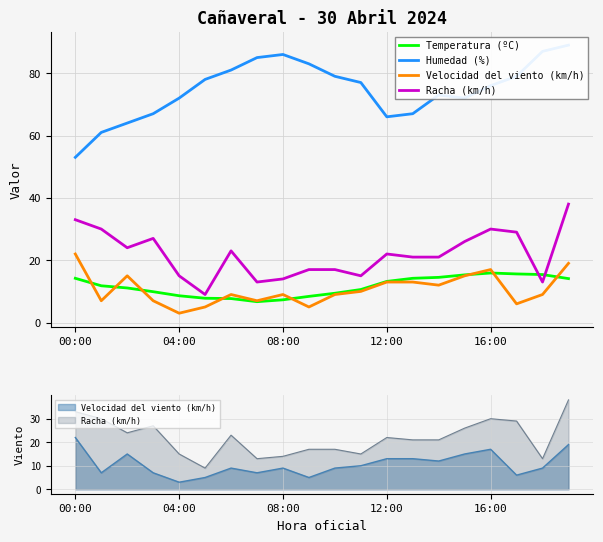

How many values in the Temperatura (ºC) series are below 11?

9